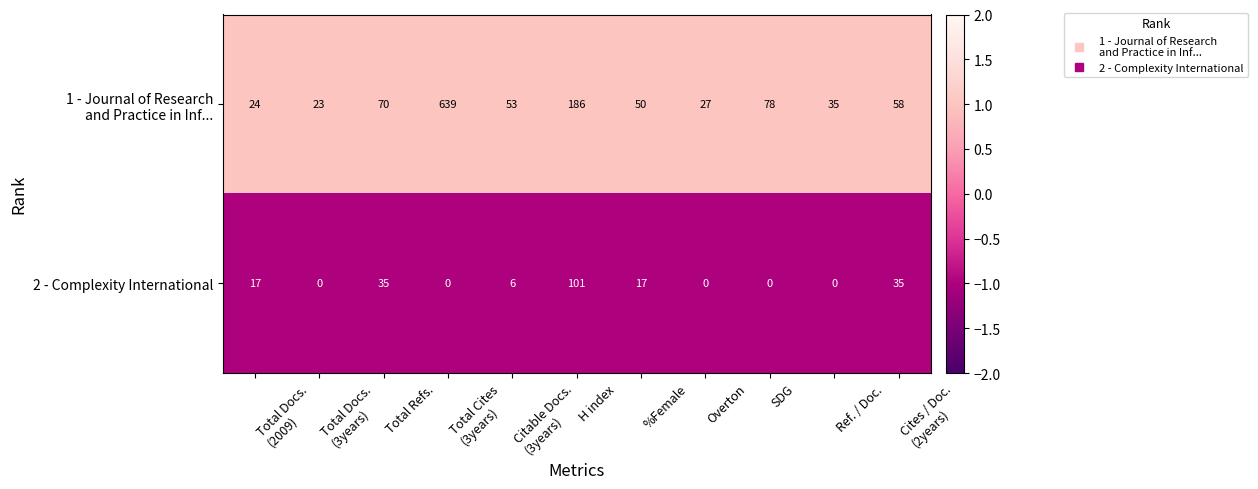

The value of 2 - Complexity International at SDG is -34. True or false?

False